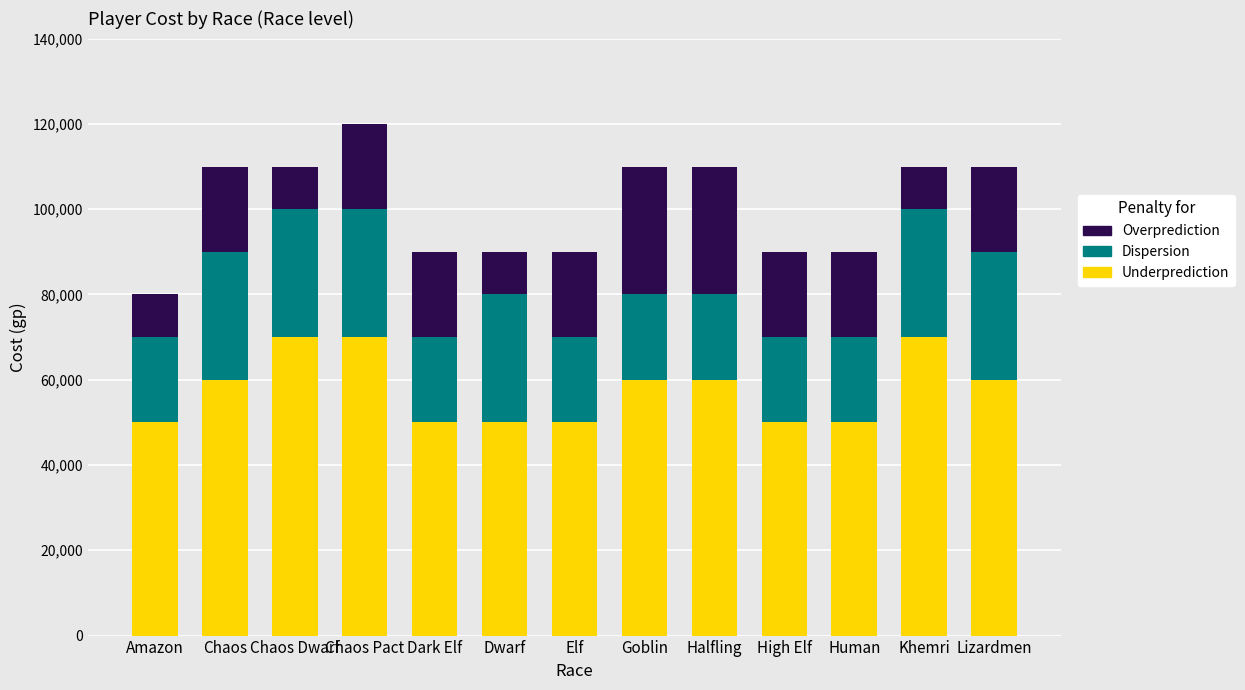

What is the difference between the Underprediction values at Halfling and Amazon?

10000